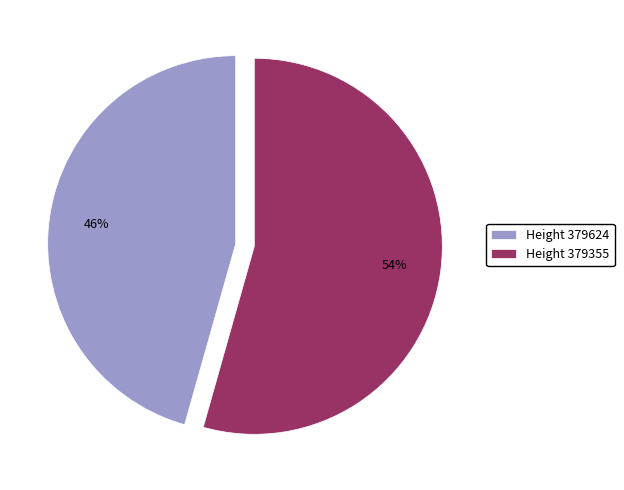

Combined, do Height 379624 and Height 379355 account for over 50%?

Yes